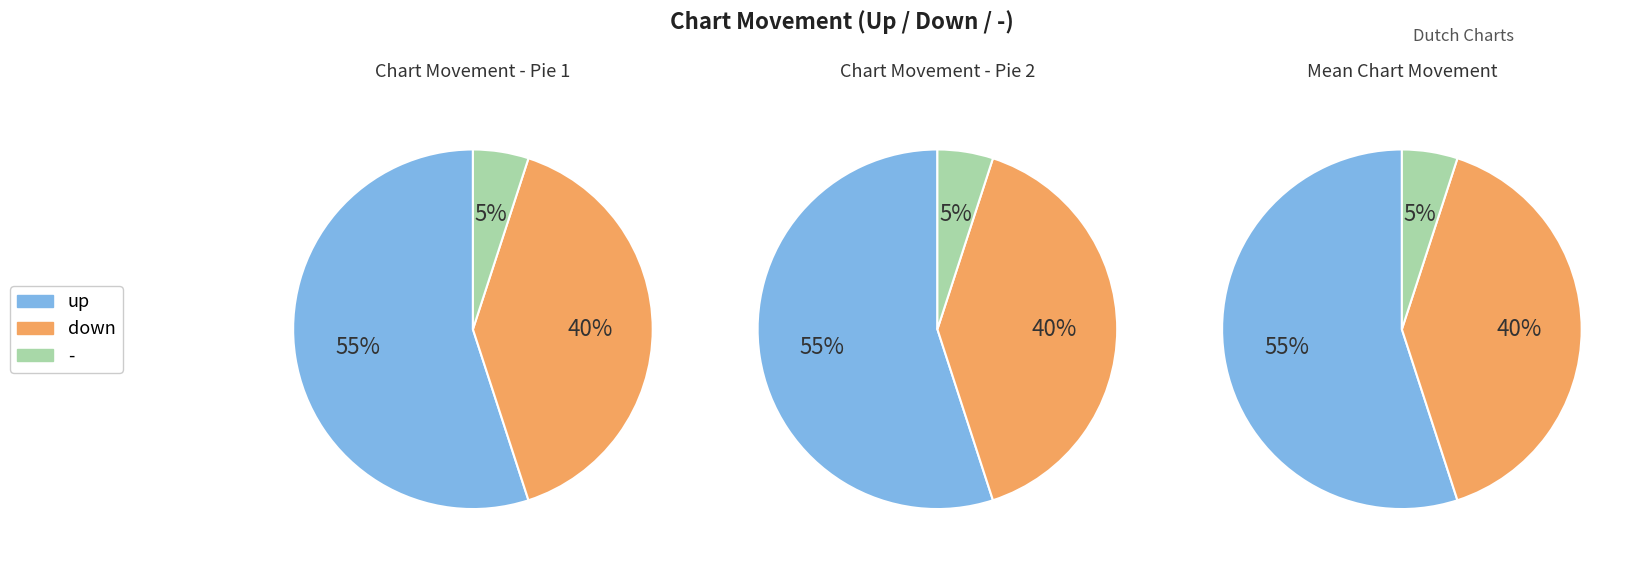

To the nearest percent, what is the difference between the - and up slice percentages?

50%